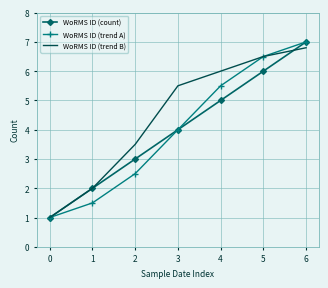

What are all the series names shown in the legend?

WoRMS ID (count), WoRMS ID (trend A), WoRMS ID (trend B)